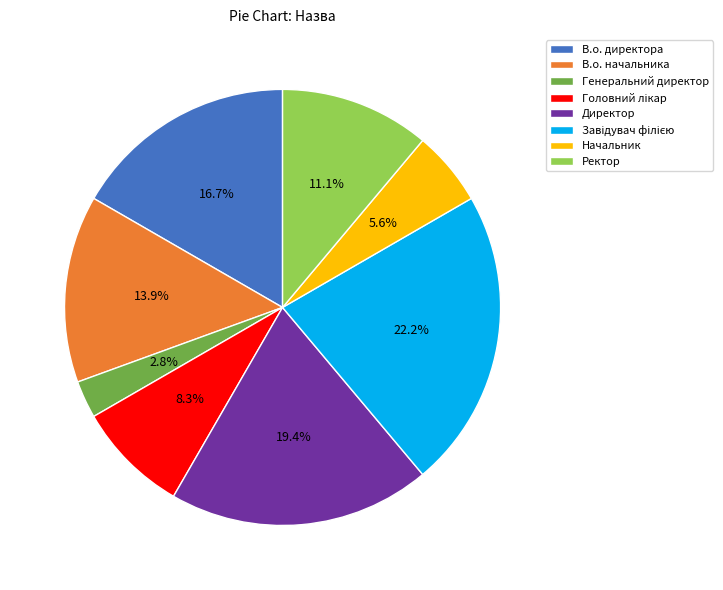

What is the ratio of the value at В.о. директора to the value at В.о. начальника?

1.2